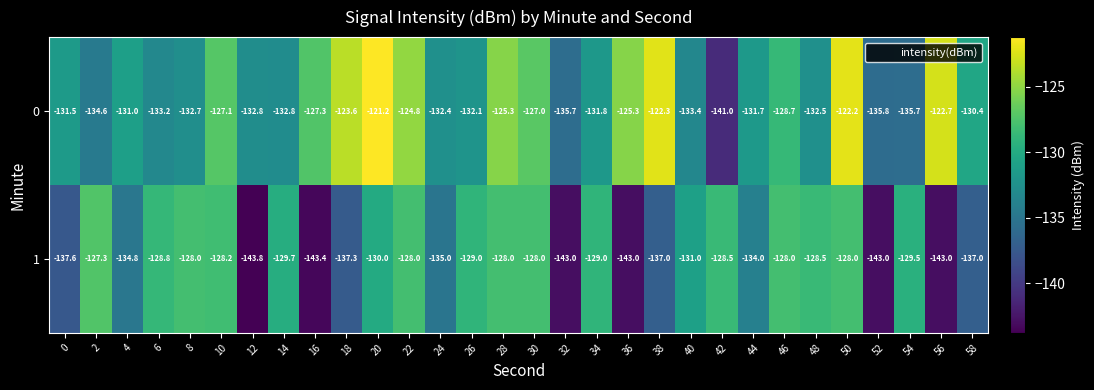

What is the approximate value of 1 at 8?

-128.0